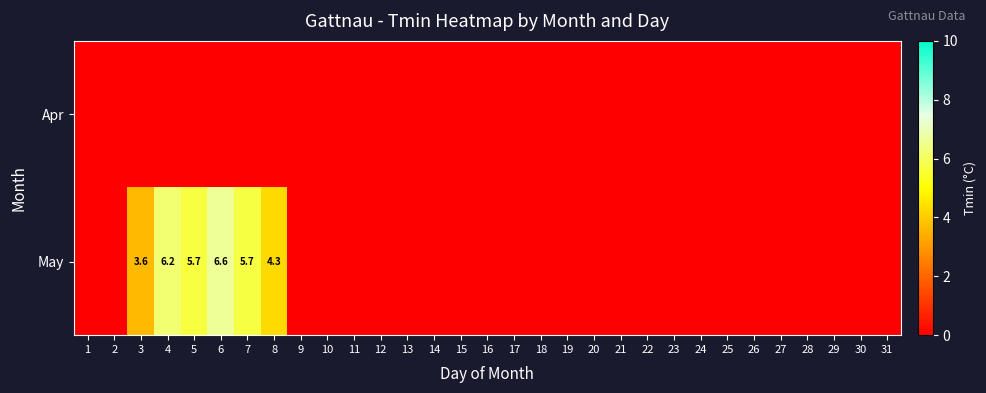

Is it true that May equals 1.7 at 3?

False